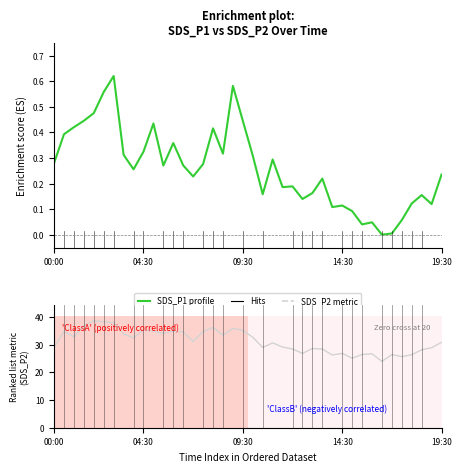

What is the label of the 1st point from the left?

00:00